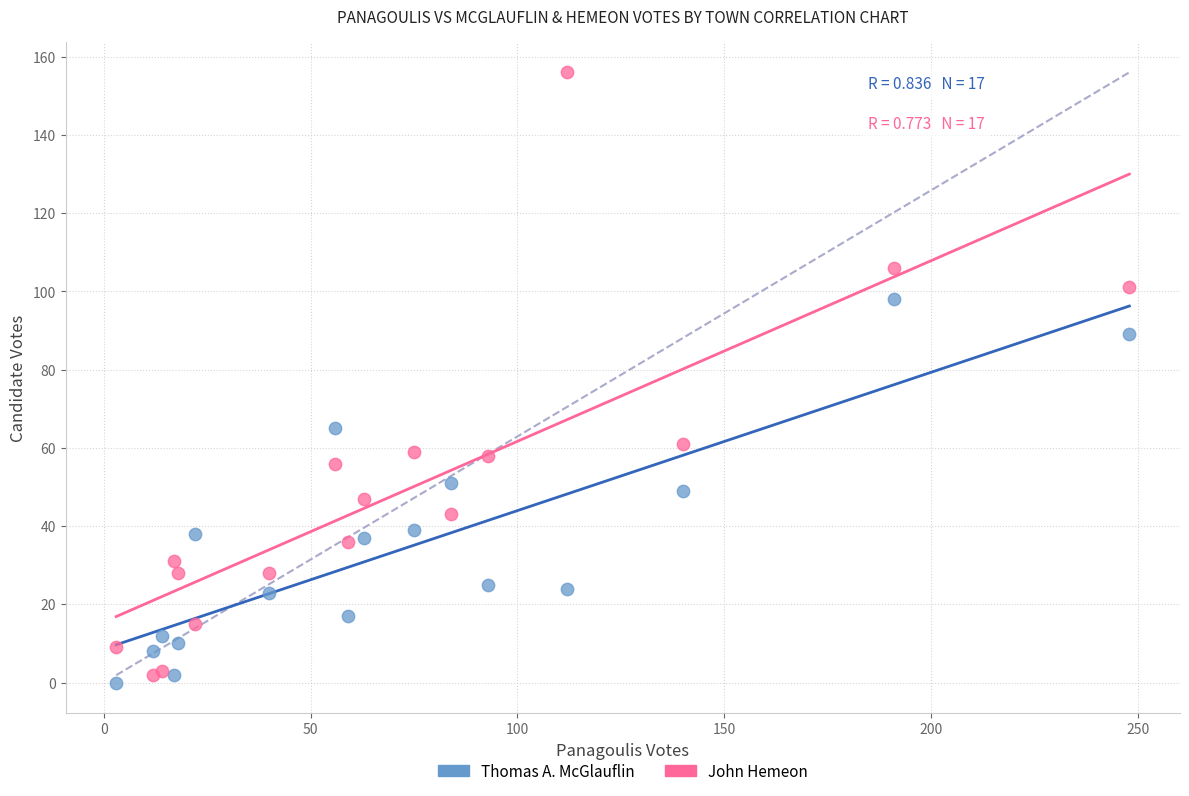

What are all the series names shown in the legend?

Thomas A. McGlauflin, John Hemeon